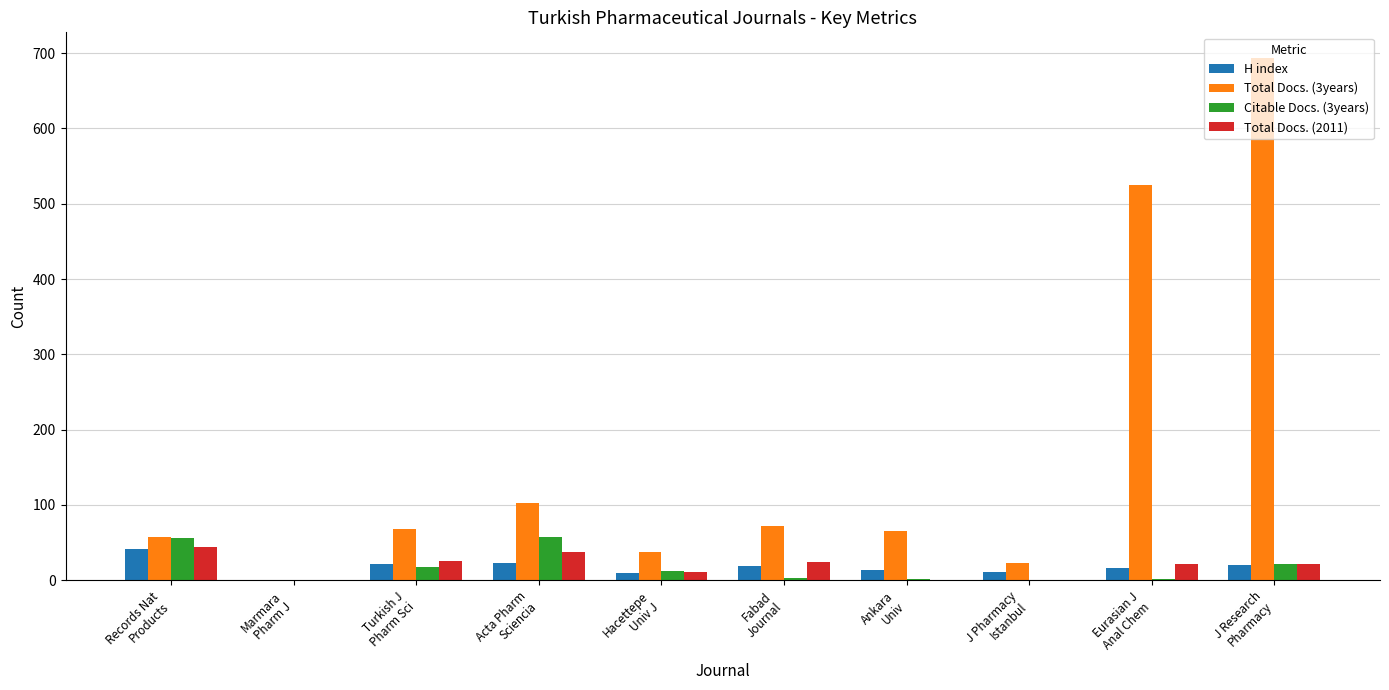

Between Fabad
Journal and J Pharmacy
Istanbul, which series saw the biggest shift?

Total Docs. (3years)